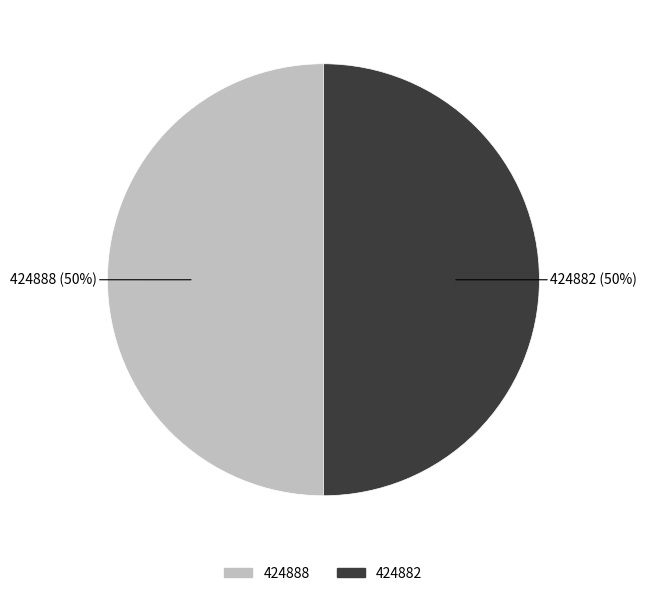

To the nearest percent, what is the combined percentage of 424888 and 424882?

100%